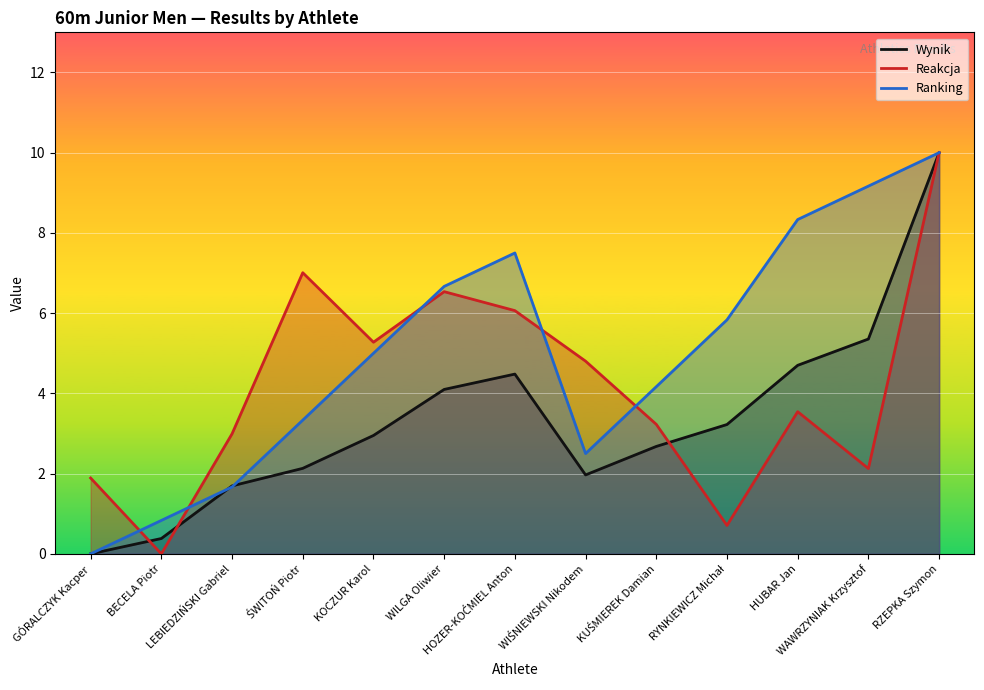

Reading left to right, what are all the values shown in this chart?

Wynik: GÓRALCZYK Kacper=0.0	BECELA Piotr=0.4	LEBIEDZIŃSKI Gabriel=1.7	ŚWITOŃ Piotr=2.1	KOCZUR Karol=3.0	WILGA Oliwier=4.1	HOZER-KOĆMIEL Anton=4.5	WIŚNIEWSKI Nikodem=2.0	KUŚMIEREK Damian=2.7	RYNKIEWICZ Michał=3.2	HUBAR Jan=4.7	WAWRZYNIAK Krzysztof=5.4	RZEPKA Szymon=10.0
Reakcja: GÓRALCZYK Kacper=1.9	BECELA Piotr=0.0	LEBIEDZIŃSKI Gabriel=3.0	ŚWITOŃ Piotr=7.0	KOCZUR Karol=5.3	WILGA Oliwier=6.5	HOZER-KOĆMIEL Anton=6.1	WIŚNIEWSKI Nikodem=4.8	KUŚMIEREK Damian=3.2	RYNKIEWICZ Michał=0.7	HUBAR Jan=3.5	WAWRZYNIAK Krzysztof=2.1	RZEPKA Szymon=10.0
Ranking: GÓRALCZYK Kacper=0.0	BECELA Piotr=0.8	LEBIEDZIŃSKI Gabriel=1.7	ŚWITOŃ Piotr=3.3	KOCZUR Karol=5.0	WILGA Oliwier=6.7	HOZER-KOĆMIEL Anton=7.5	WIŚNIEWSKI Nikodem=2.5	KUŚMIEREK Damian=4.2	RYNKIEWICZ Michał=5.8	HUBAR Jan=8.3	WAWRZYNIAK Krzysztof=9.2	RZEPKA Szymon=10.0